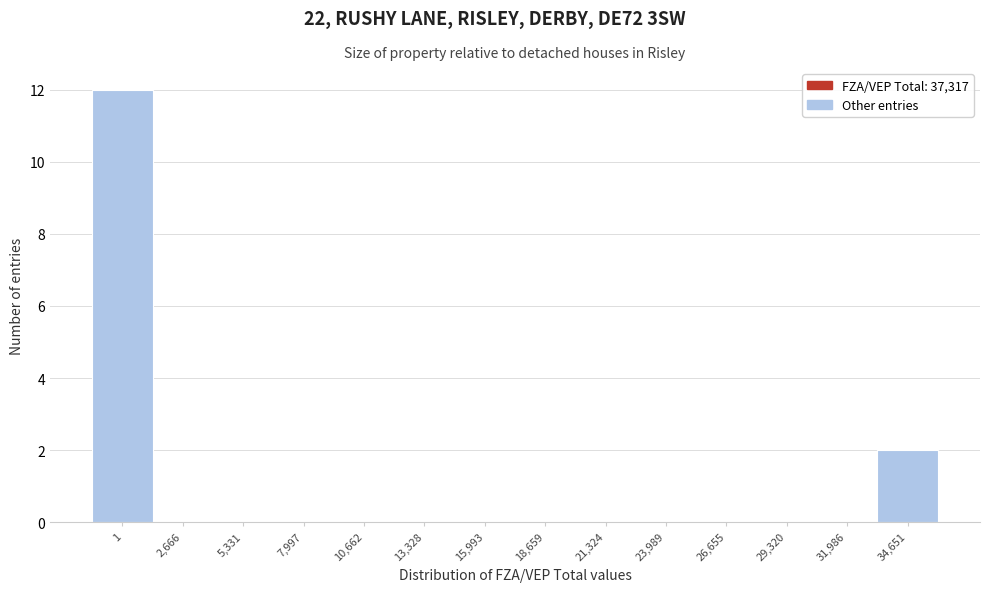

Reading right to left, what are all the values shown in this chart?

34,651=2	31,986=0	29,320=0	26,655=0	23,989=0	21,324=0	18,659=0	15,993=0	13,328=0	10,662=0	7,997=0	5,331=0	2,666=0	1=12